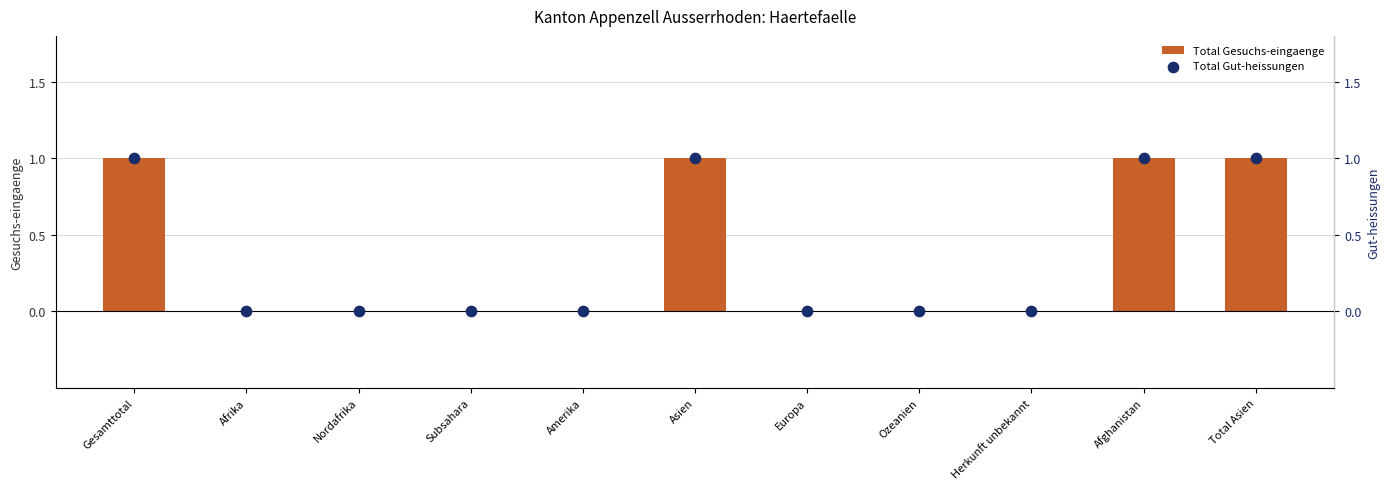

What are all the series names shown in the legend?

Total Gesuchs-eingaenge, Total Gut-heissungen